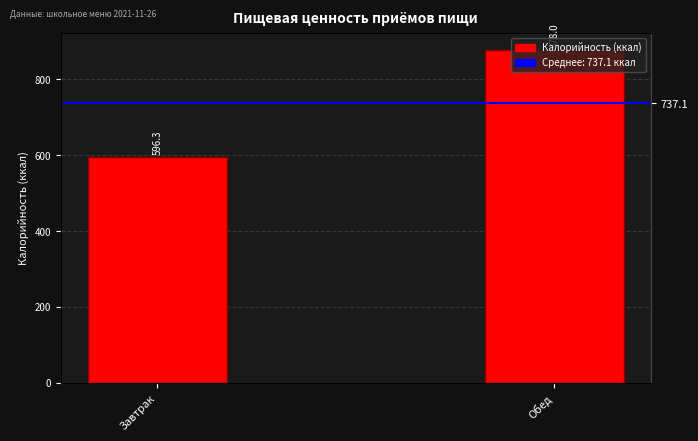

What is the difference between the values at Завтрак and Обед?

281.7